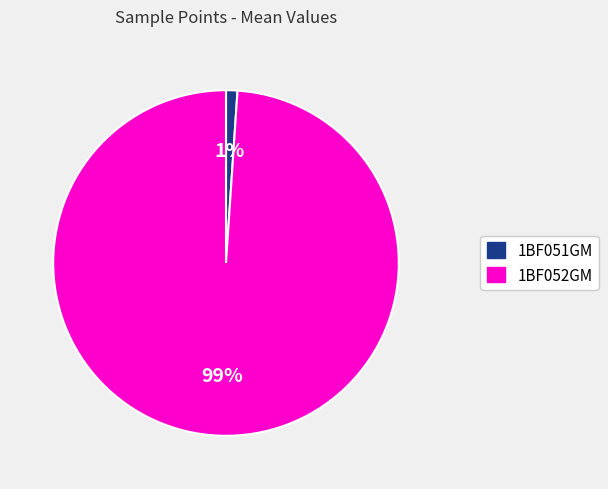

Is it true that 1BF052GM is 89% of the pie?

False